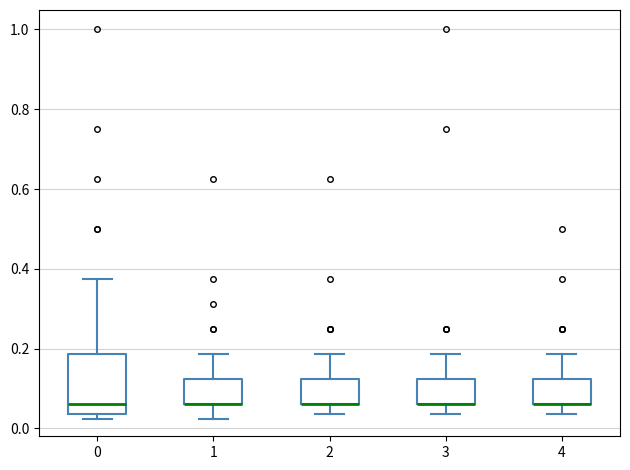

Reading left to right, read every box against the y-axis: the position of its median line, the range the box covers, and the ends of its whiskers. The values are not printed on the chart, so give them approximately, as read against the axis.

0: median 0.06, box 0.04 to 0.18, whiskers 0.02 to 0.38
1: median 0.06 (drawn on the box's lower edge), box 0.06 to 0.12, whiskers 0.02 to 0.18
2: median 0.06 (drawn on the box's lower edge), box 0.06 to 0.12, whiskers 0.04 to 0.18
3: median 0.06 (drawn on the box's lower edge), box 0.06 to 0.12, whiskers 0.04 to 0.18
4: median 0.06 (drawn on the box's lower edge), box 0.06 to 0.12, whiskers 0.04 to 0.18